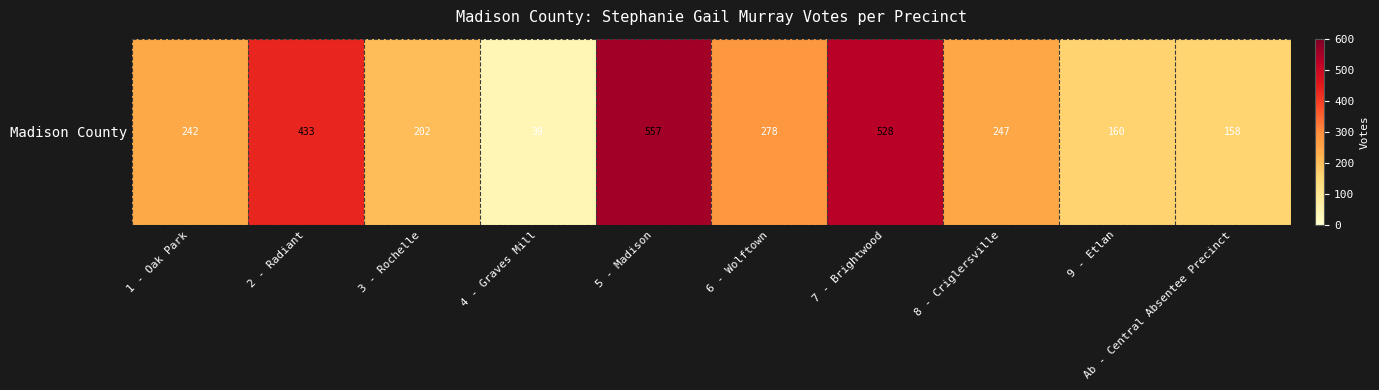

What is the sum of the values at 8 - Criglersville and Ab - Central Absentee Precinct?

405